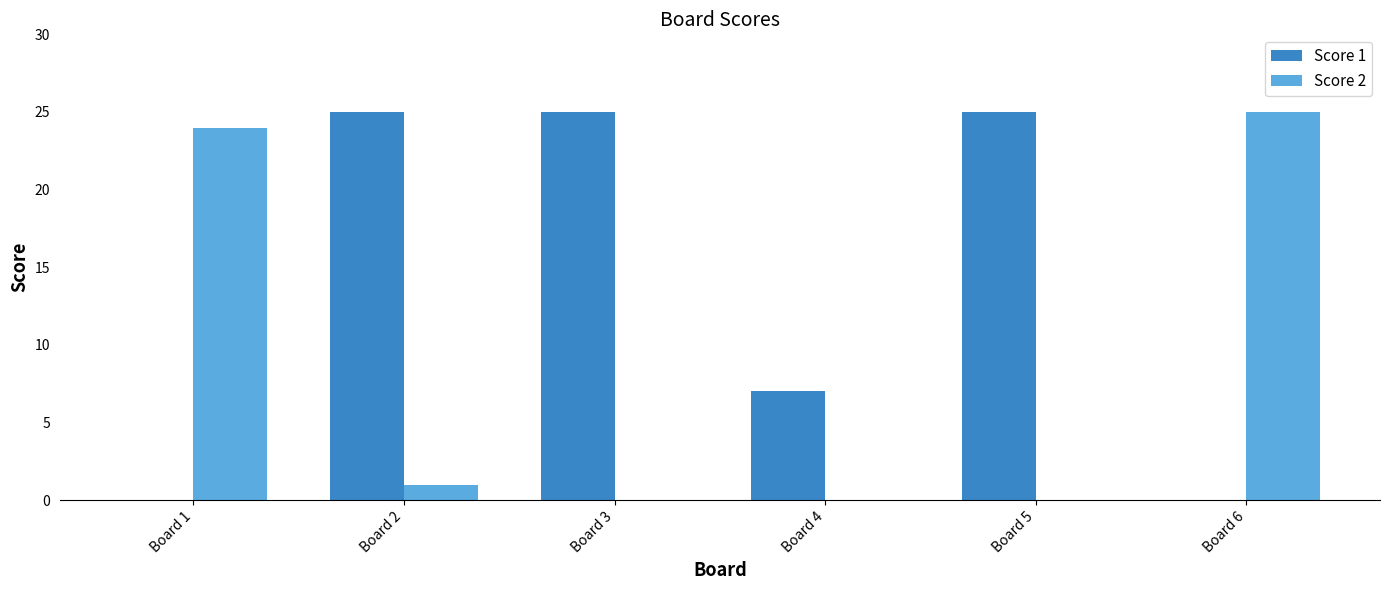

How many series are shown in this chart?

2